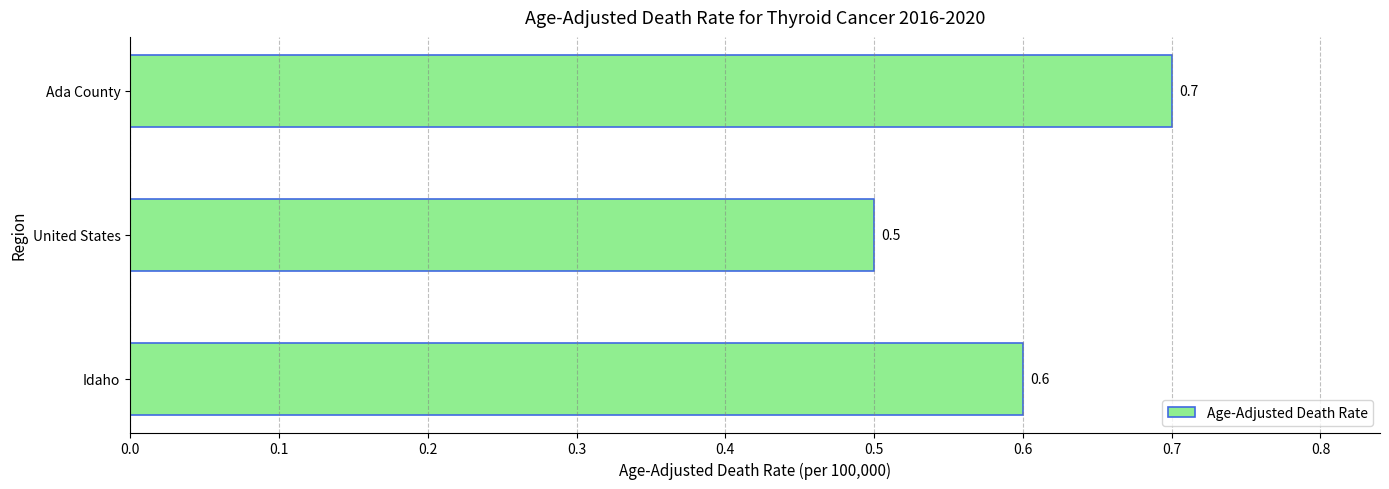

True or false: the data shows 0.3 at Idaho.

False